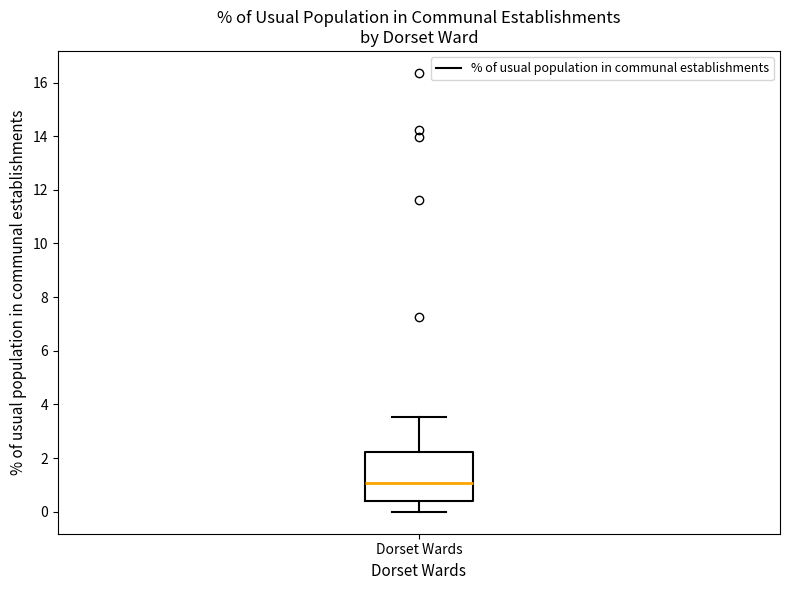

Transcribe this box plot: give where the median line is, the range the box spans, and where the two whiskers end, as read against the y-axis. The values are not printed on the chart, so give them approximately, as read against the axis.

median 1.0, box 0.4 to 2.2, whiskers 0.0 to 3.6